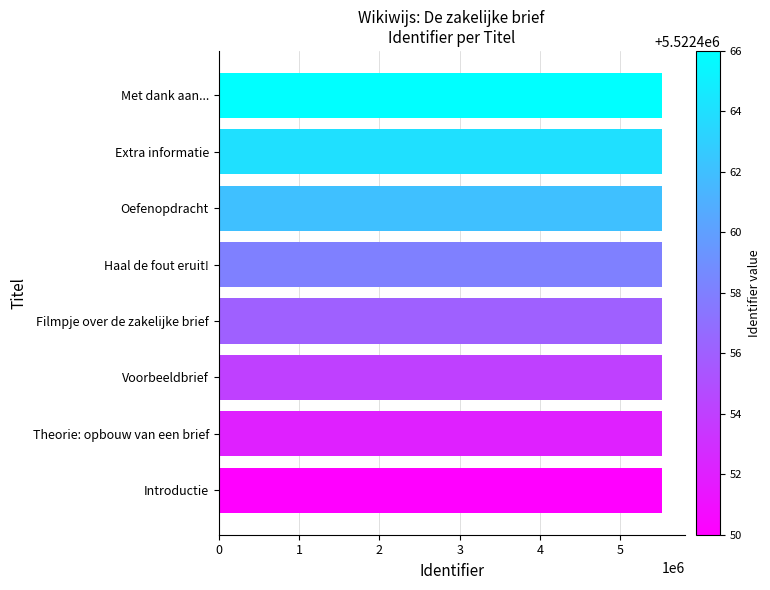

How many distinct data groups are displayed?

1